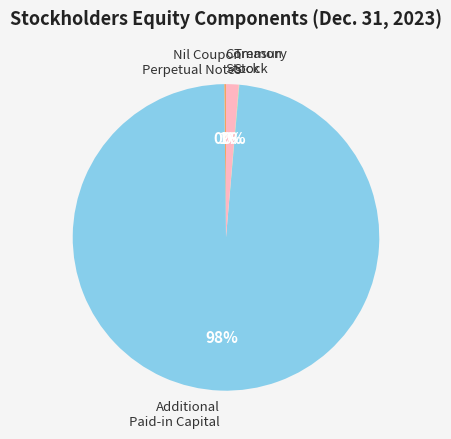

Is there a majority slice in this chart?

Yes